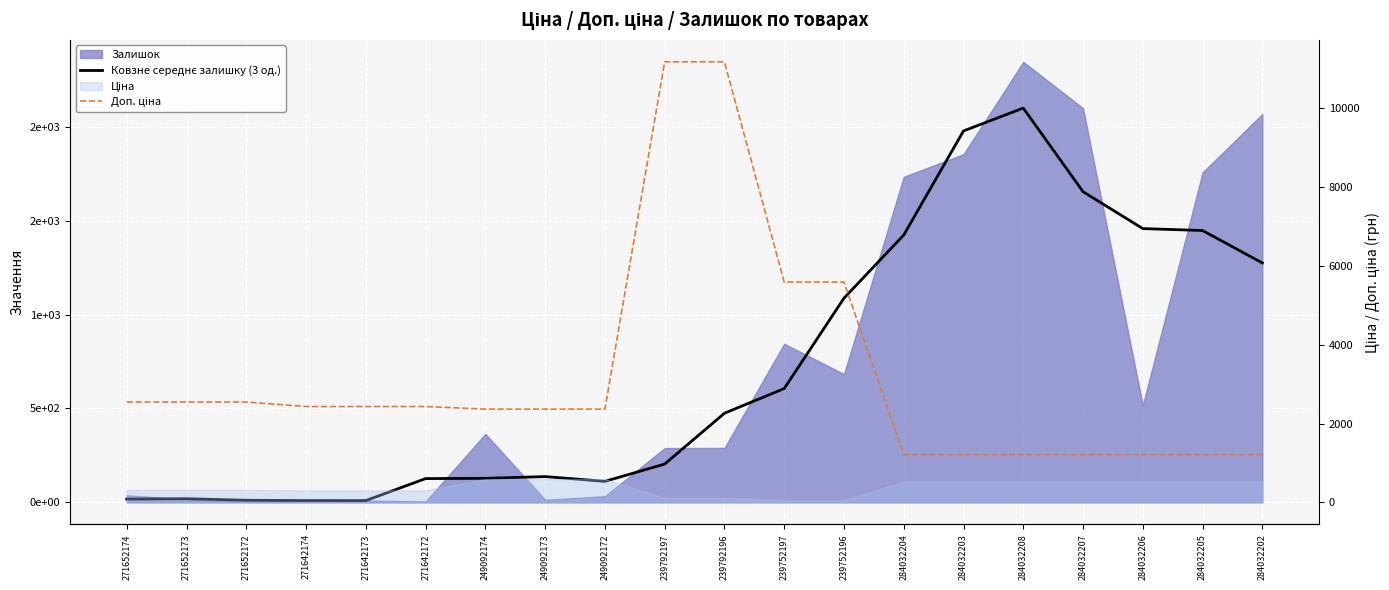

What is the value of the Доп. ціна point at the 1st from the left?

2546.4